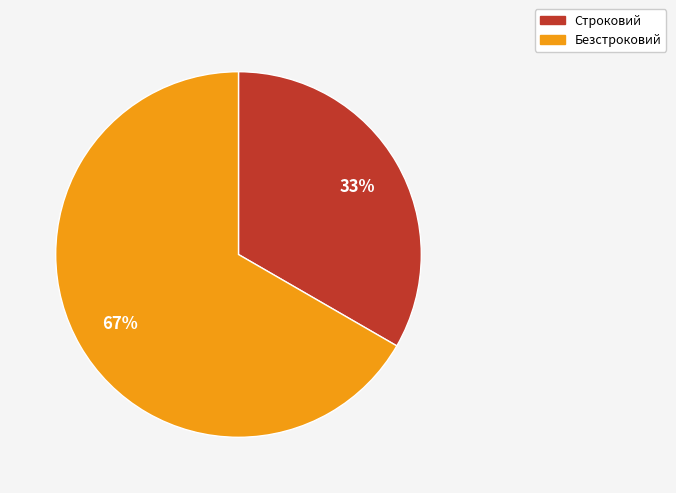

Combined, do Безстроковий and Строковий account for over 50%?

Yes